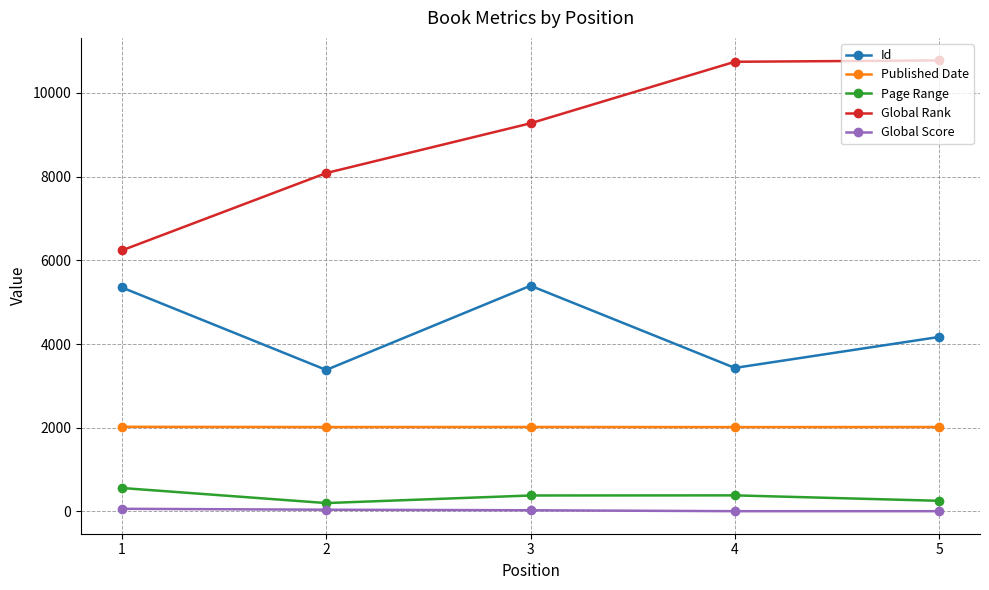

Rank the series at 5 from lowest to highest value.

Global Score, Page Range, Published Date, Id, Global Rank